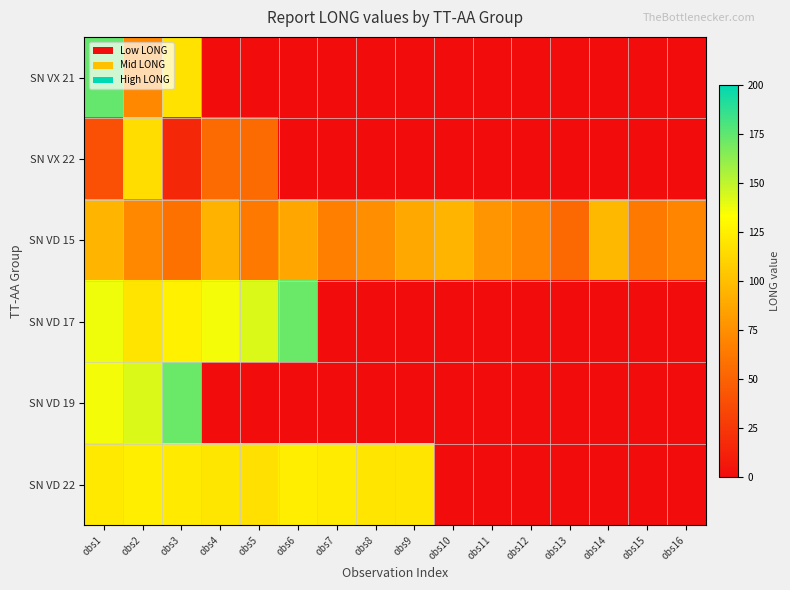

Rank the series at obs9 from lowest to highest value.

SN VX 21, SN VX 22, SN VD 17, SN VD 19, SN VD 15, SN VD 22